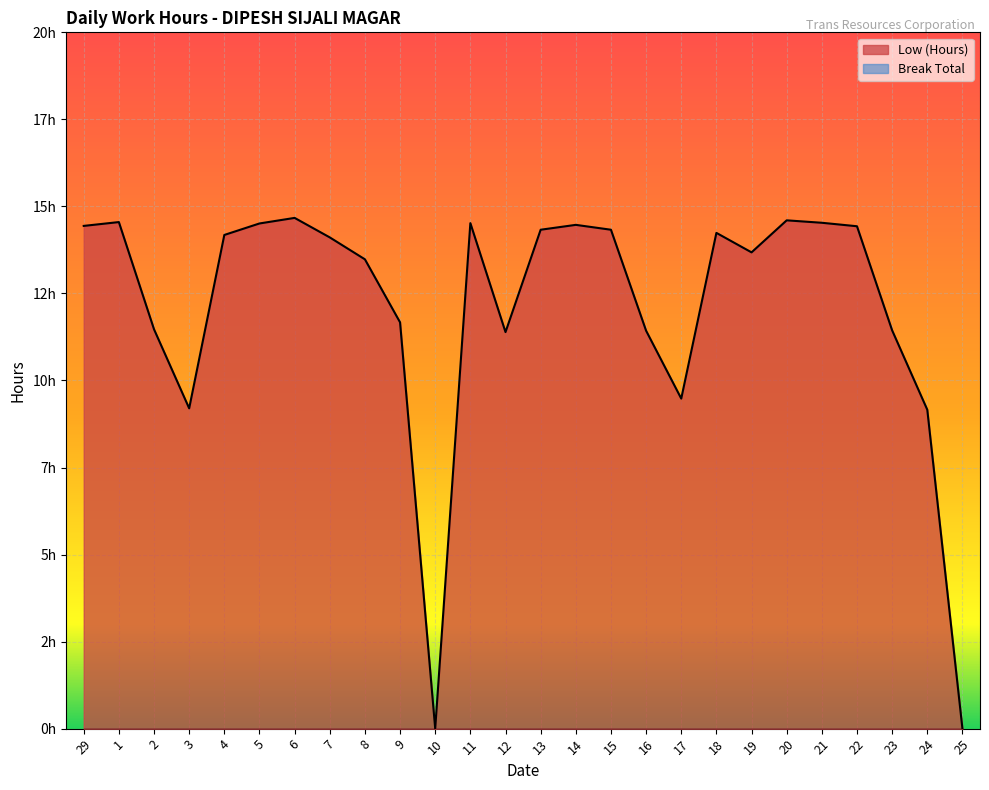

What is the value of the 22nd point from the left?

14.5